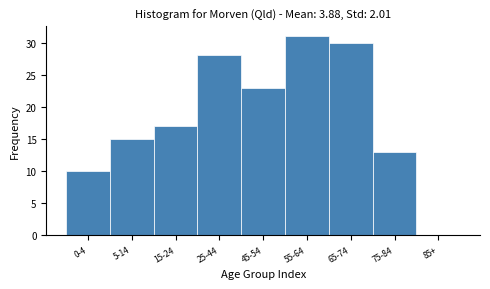

Reading left to right, extract all data points from this chart.

0-4=10	5-14=15	15-24=17	25-44=28	45-54=23	55-64=31	65-74=30	75-84=13	85+=0